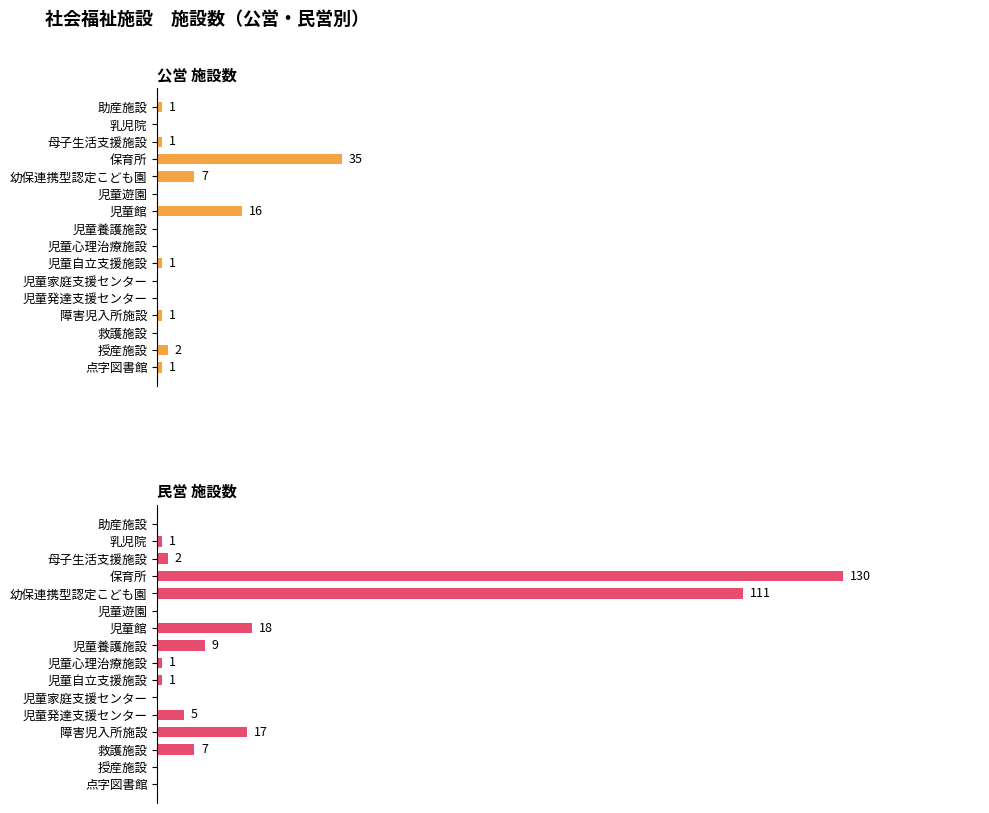

How many groups of bars are there?

16